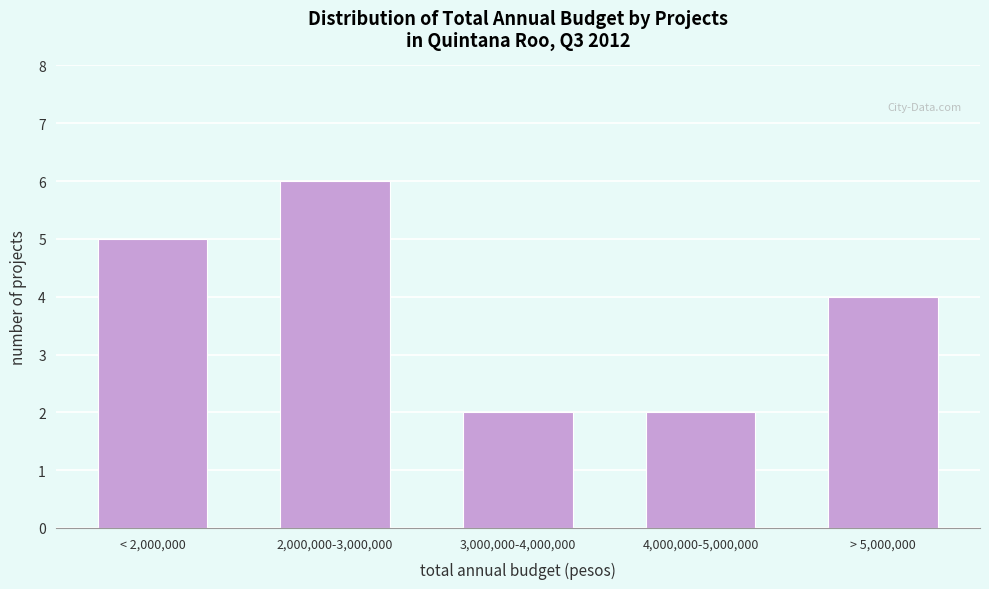

Reading left to right, transcribe all the data shown in this chart.

< 2,000,000=5	2,000,000-3,000,000=6	3,000,000-4,000,000=2	4,000,000-5,000,000=2	> 5,000,000=4